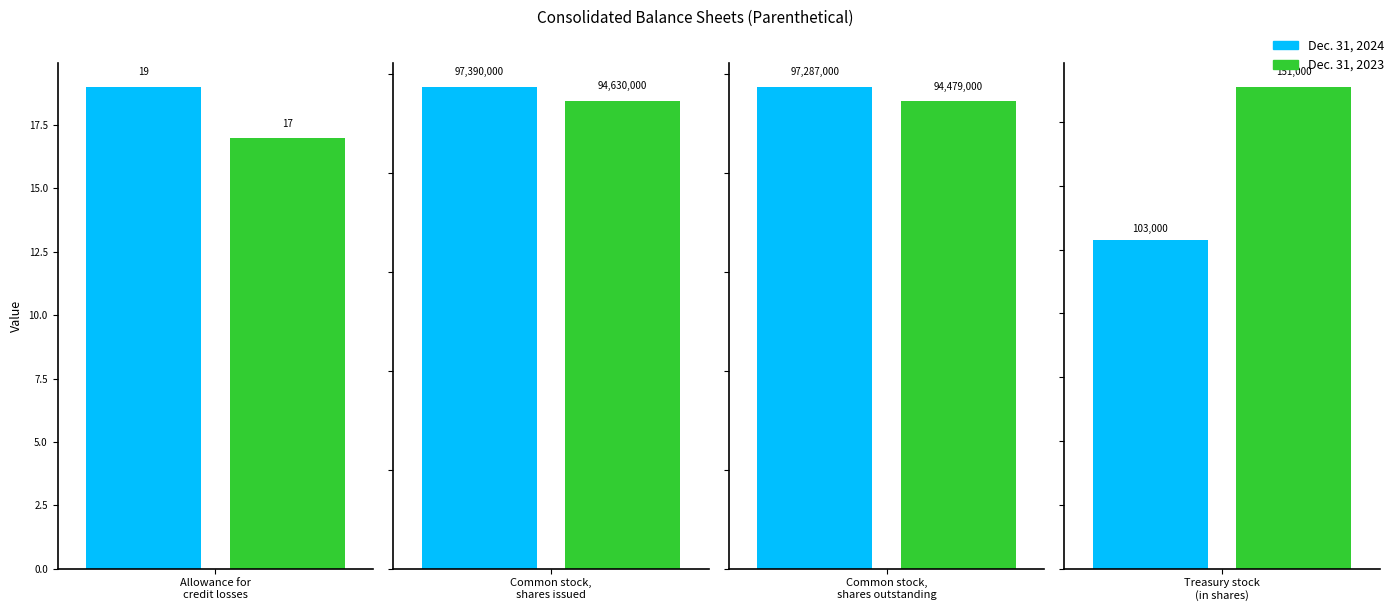

Read the Dec. 31, 2024 value at Common stock,
shares outstanding, to the nearest 50.

97287000